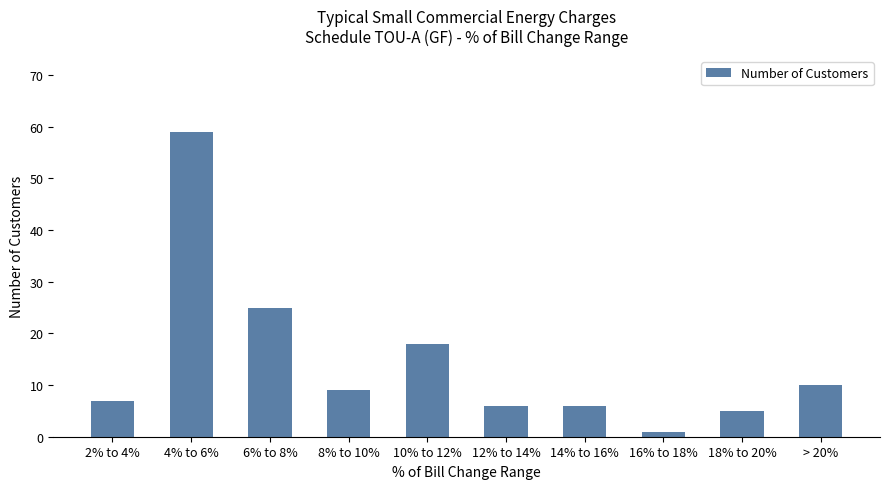

What is the difference between the second highest and minimum values?

24